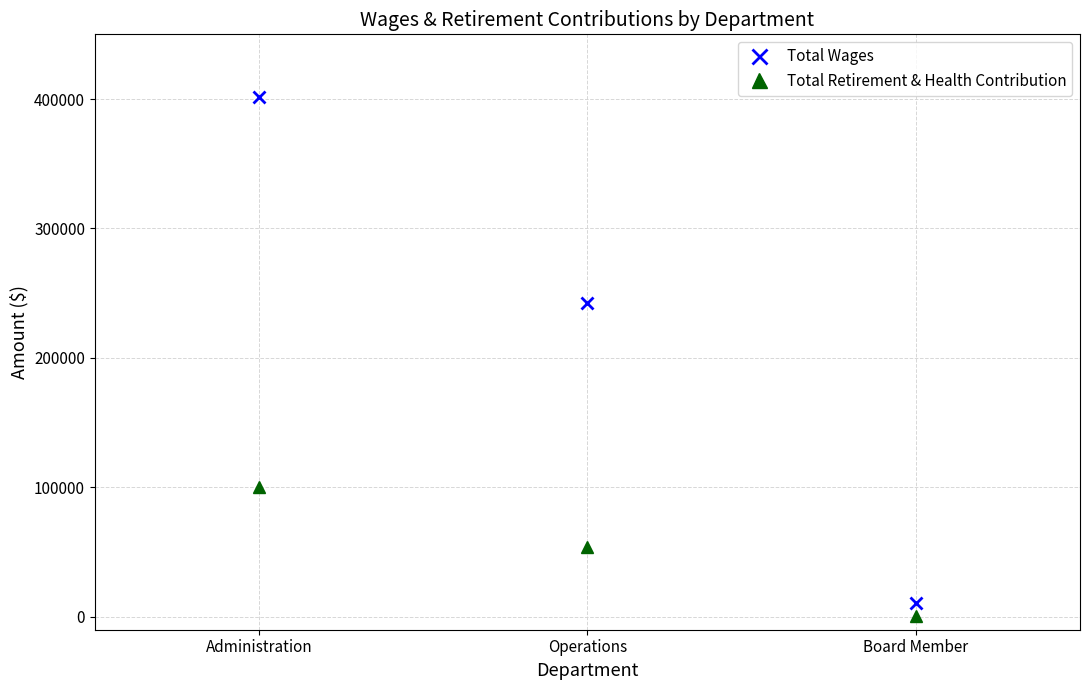

Which category has the lowest value in the Total Retirement & Health Contribution series?

Board Member